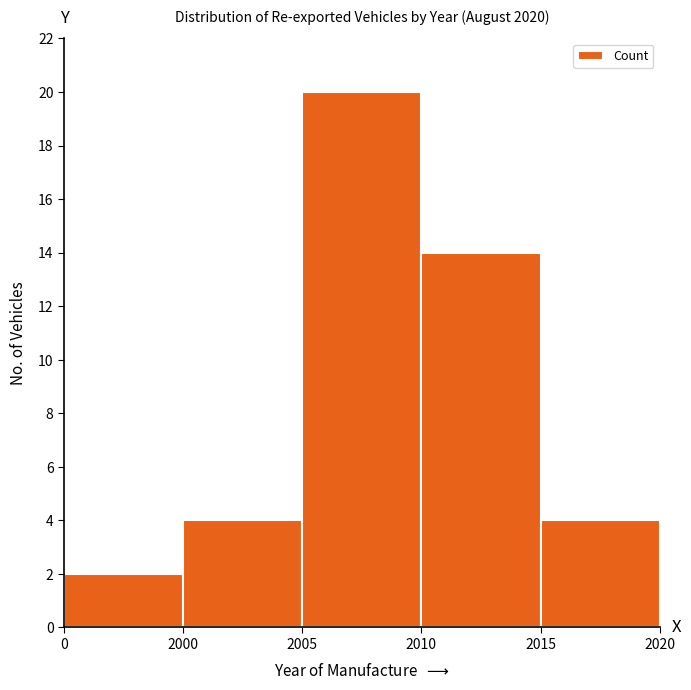

Reading right to left, extract all data points from this chart.

4	14	20	4	2